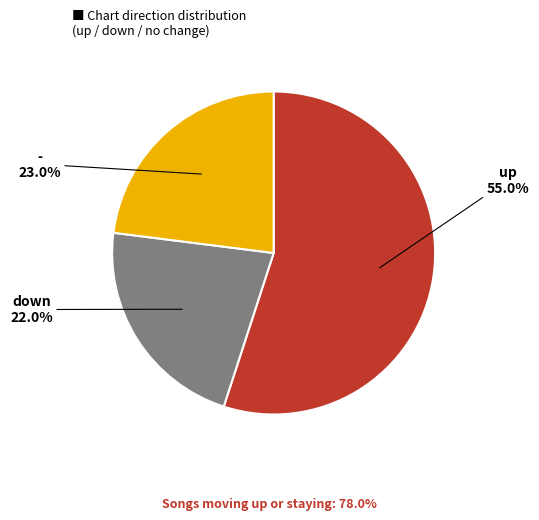

To the nearest percent, what is the difference between the - and up slice percentages?

32%